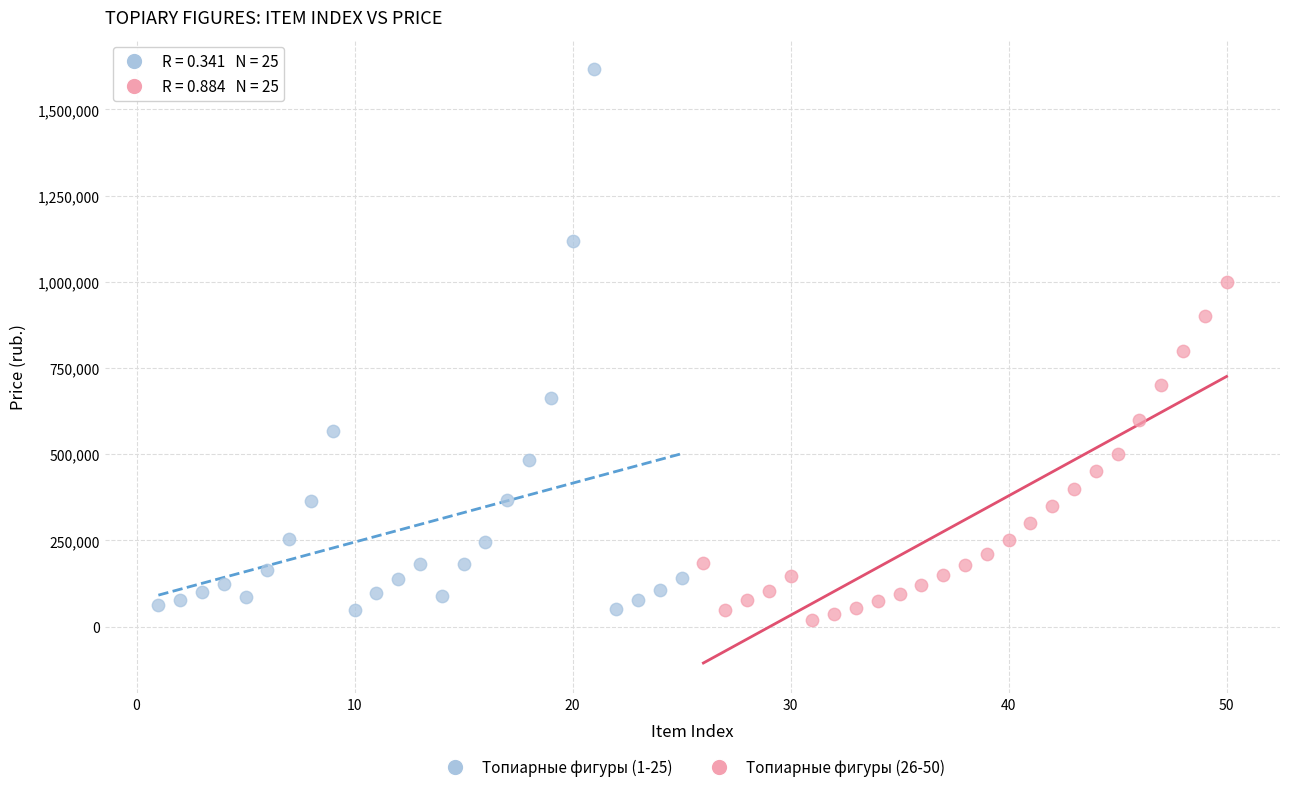

Which series contains the highest Y value?

Топиарные фигуры (1-25)